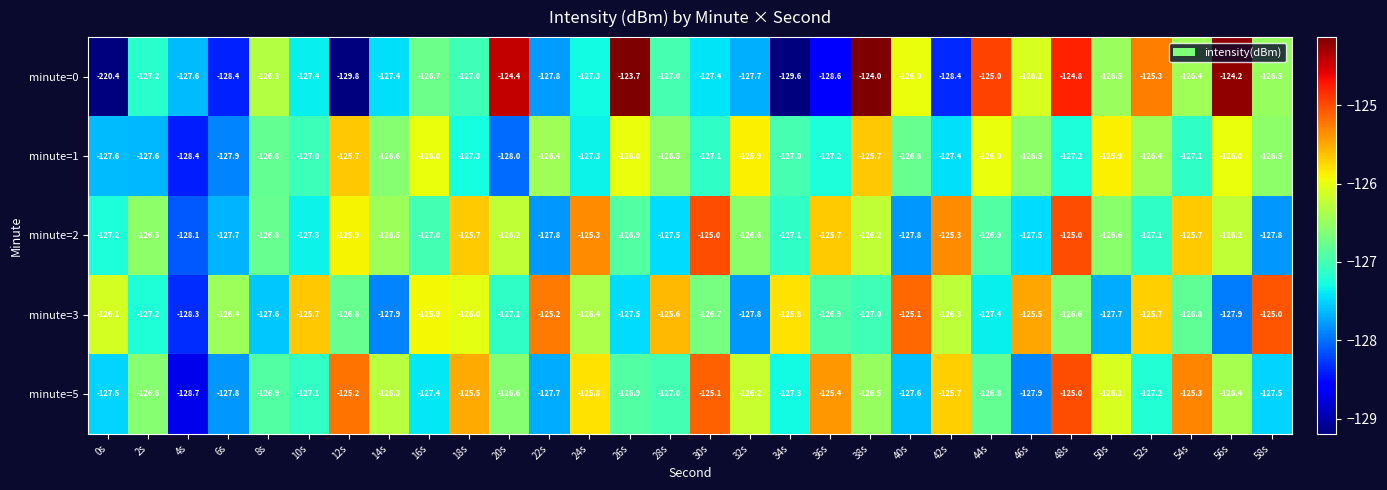

What is the greatest value displayed?

-123.7